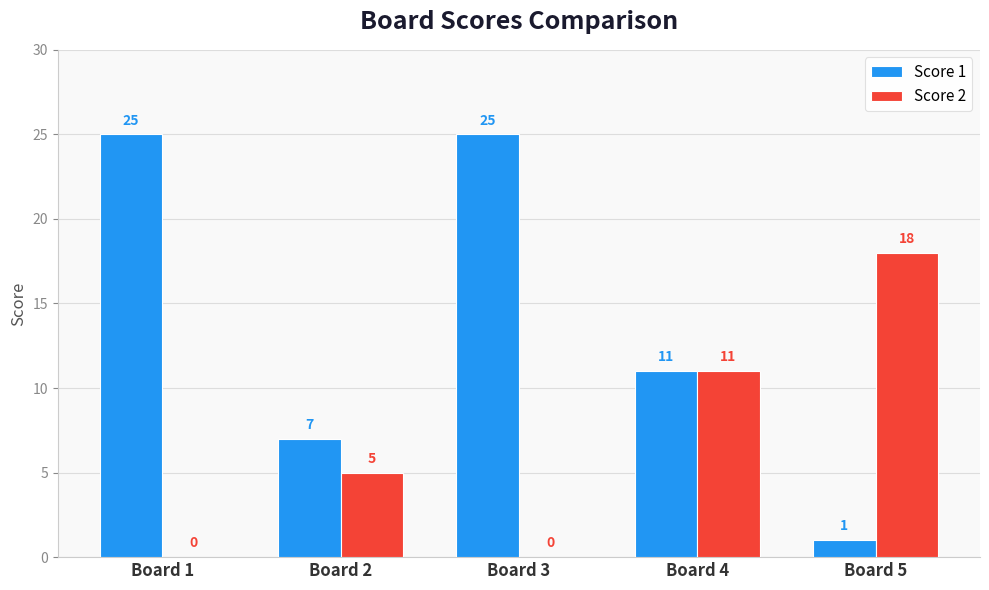

Is the value of Score 2 at Board 2 greater than the value of Score 1 at Board 4?

No